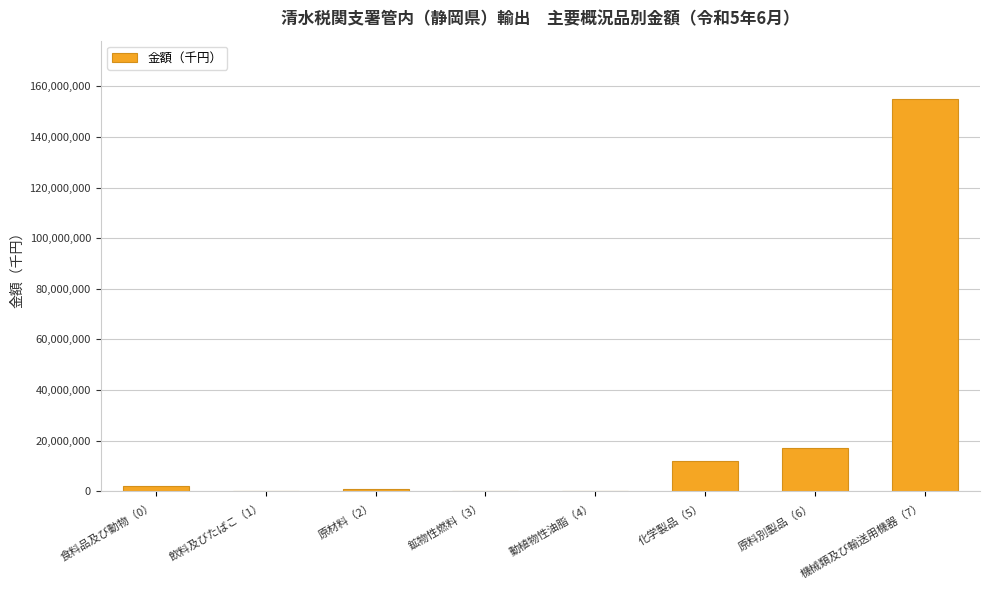

Is it true that the value at 機械類及び輸送用機器（7） is 154810704?

True